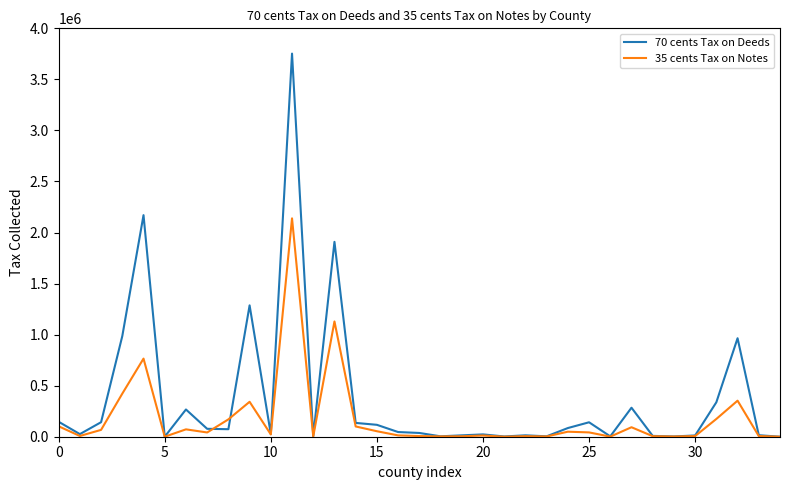

List the series in order of their peak value, highest first.

70 cents Tax on Deeds, 35 cents Tax on Notes